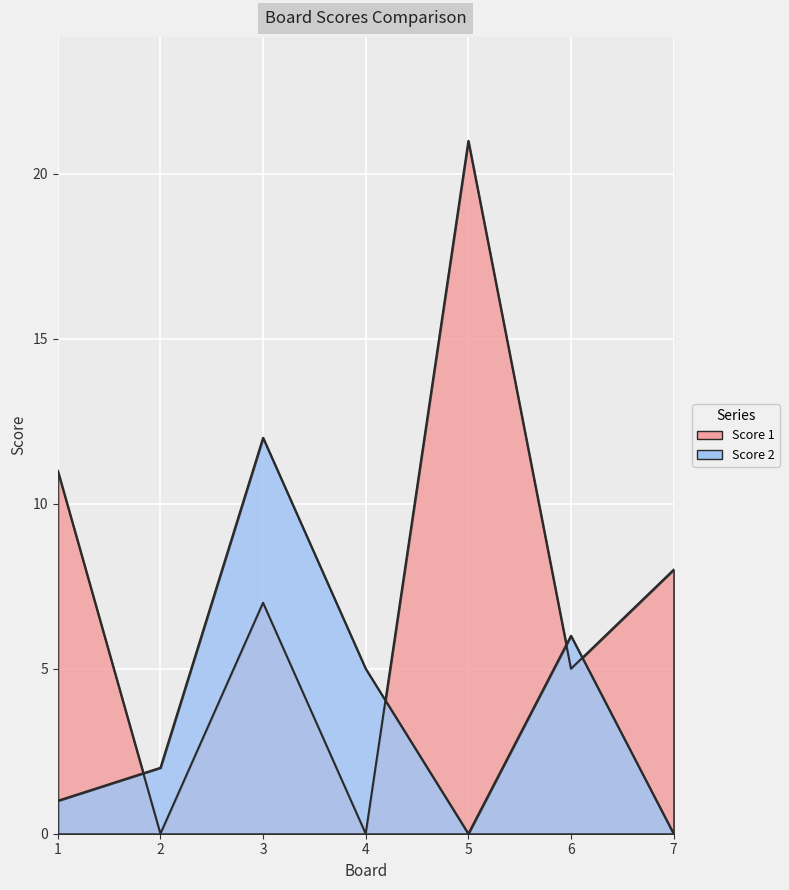

Which series ends up on top after the final intersection of Score 1 and Score 2?

Score 1